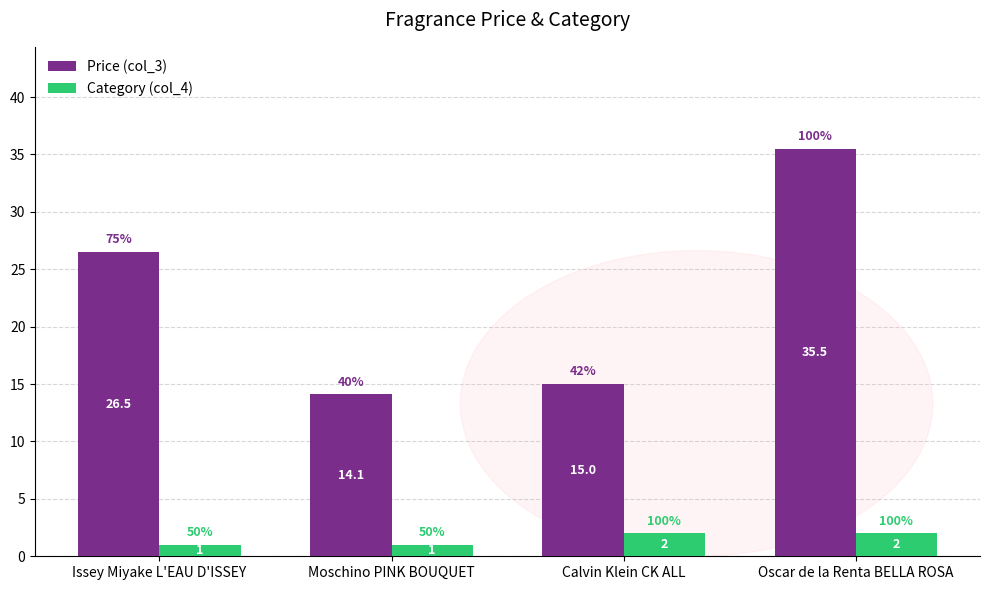

Does the chart contain any negative values?

No